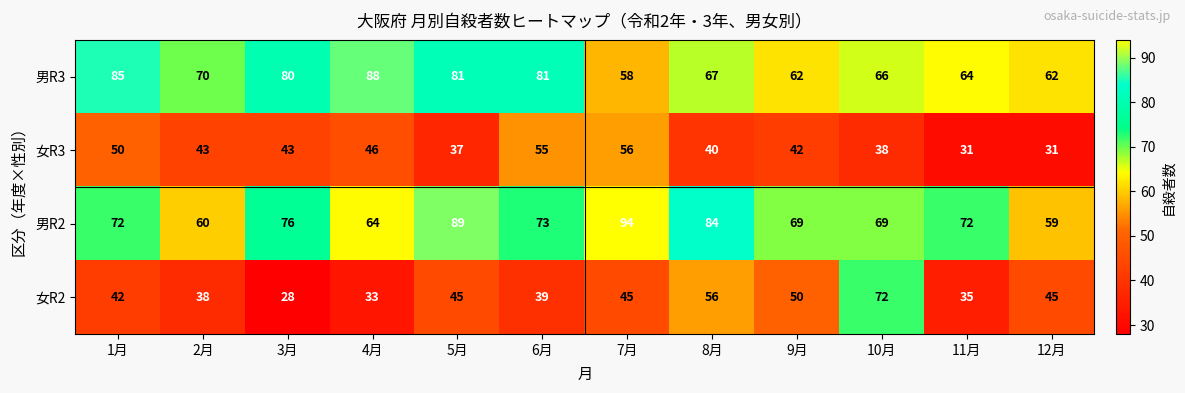

What is the difference between the 男R2 values at 5月 and 3月?

13